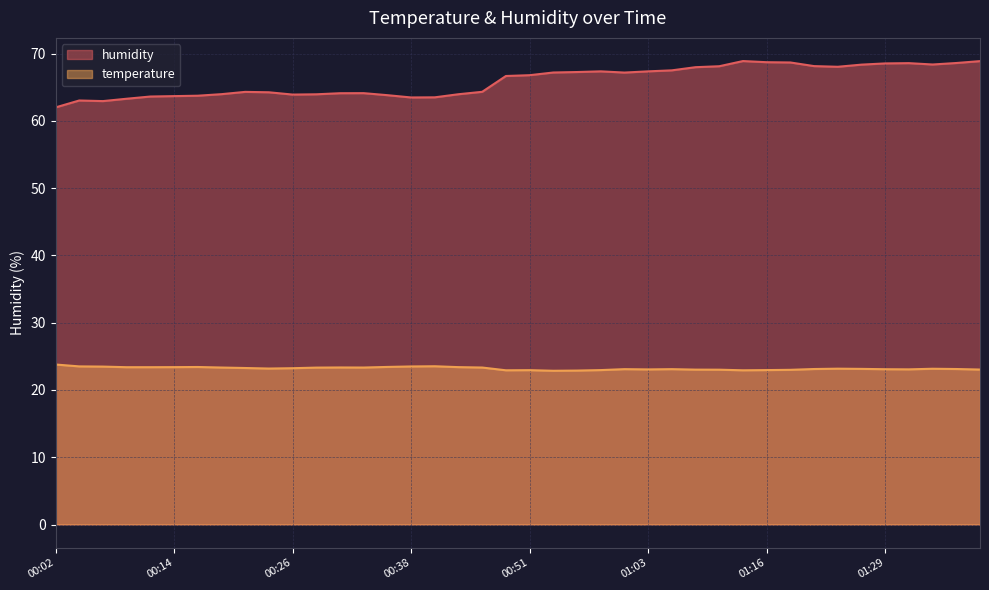

What is the value of the temperature point at the 11th from the left?

23.2